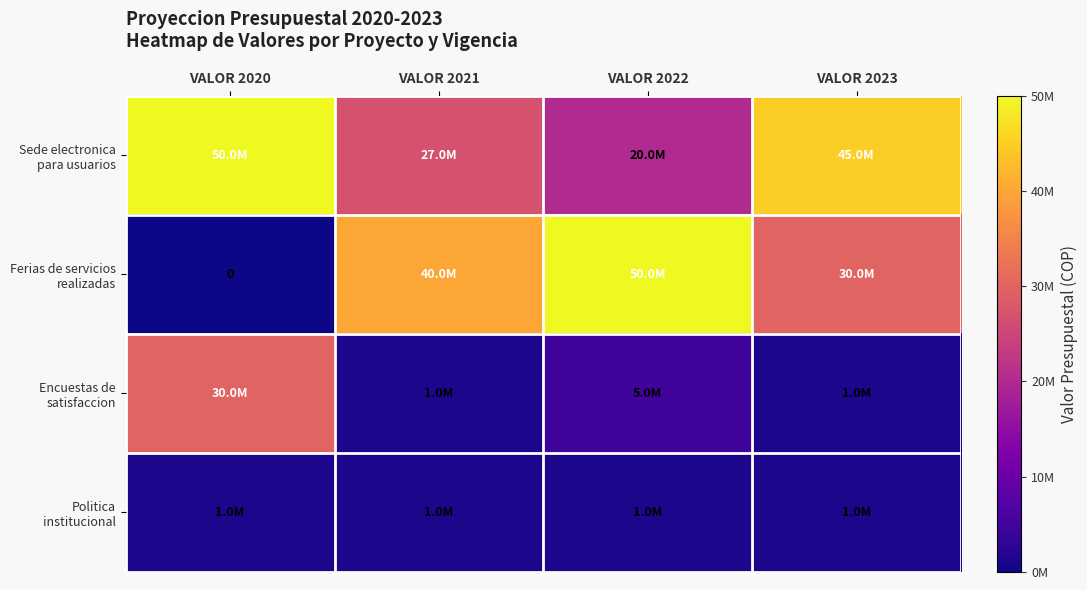

Rank the categories by Ferias de servicios realizadas value from highest to lowest.

VALOR 2022, VALOR 2021, VALOR 2023, VALOR 2020